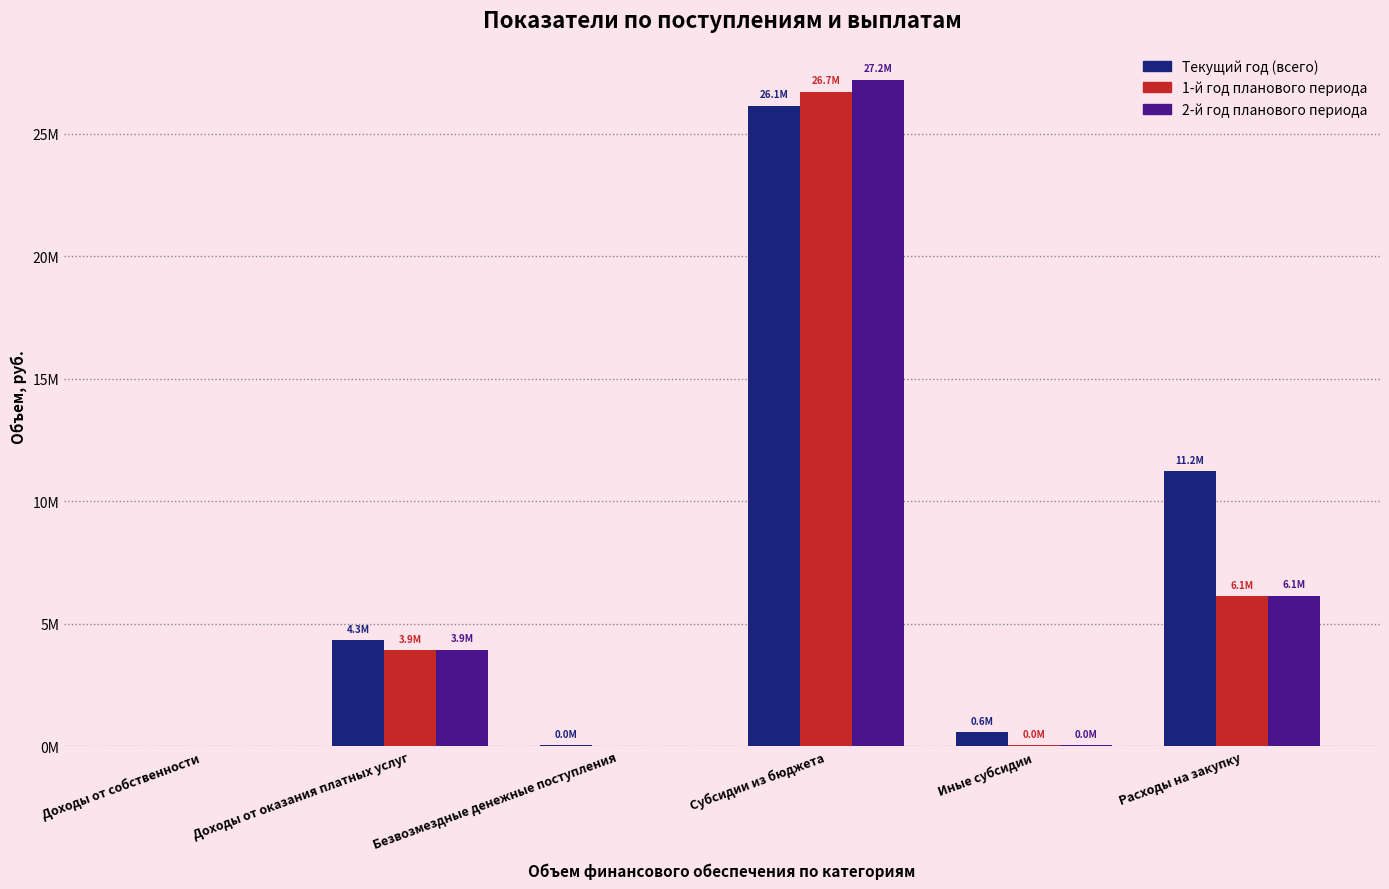

At how many categories does at least one series exceed 1017657?

3